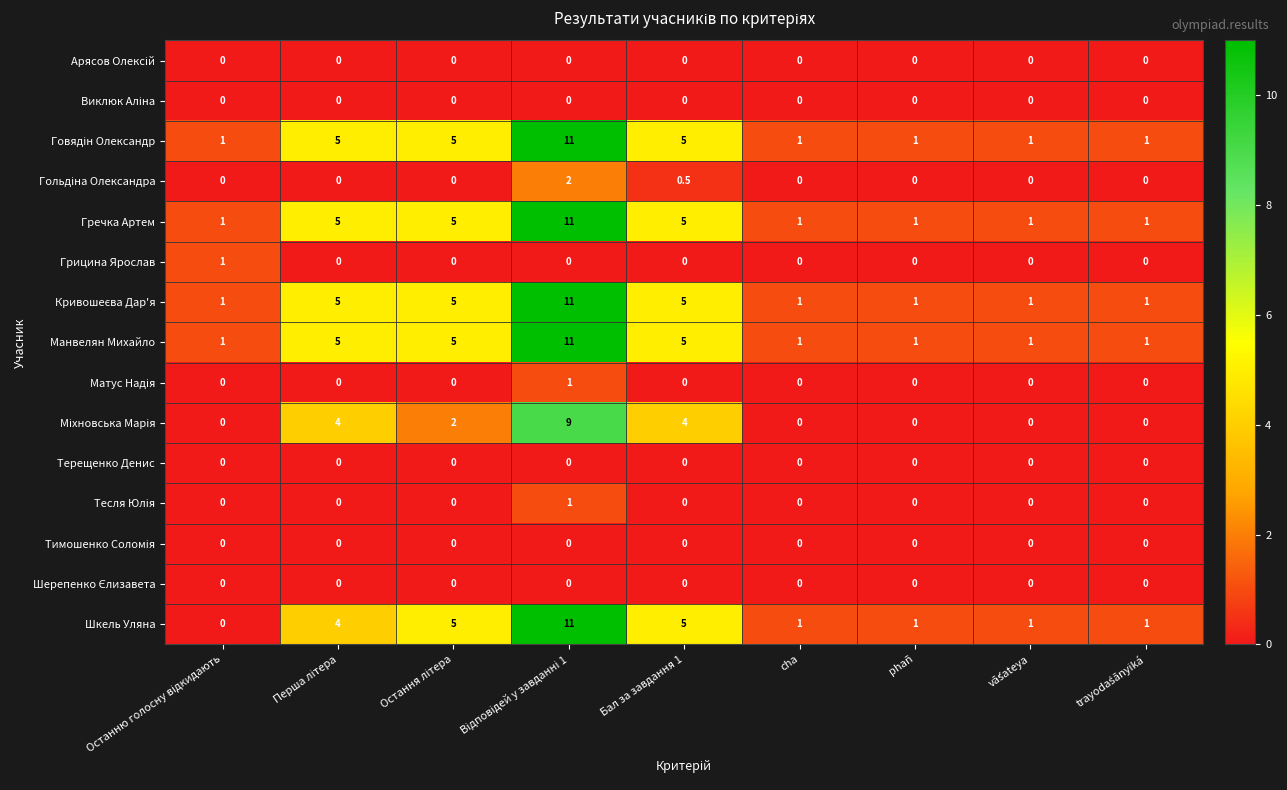

Which series has the largest range (max minus min)?

Шкель Уляна